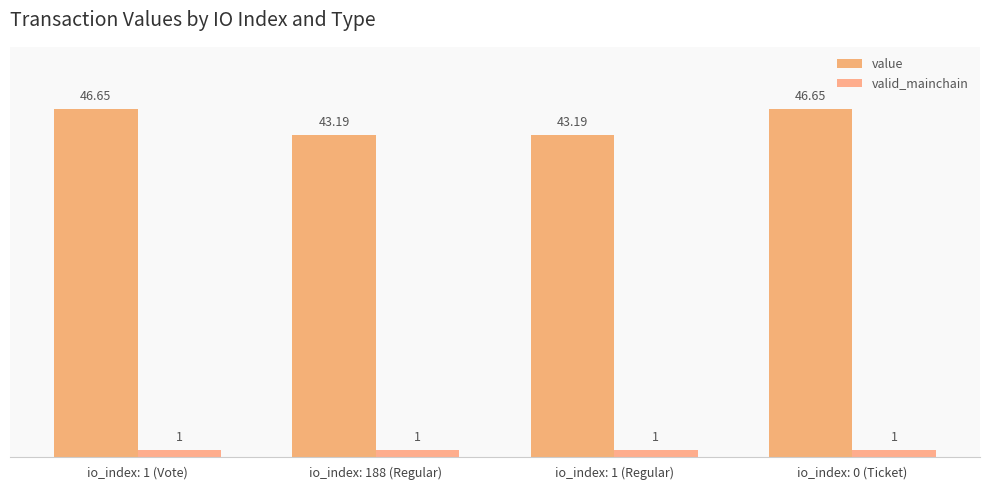

True or false: value has a value of 43.2 at io_index: 1 (Regular).

True